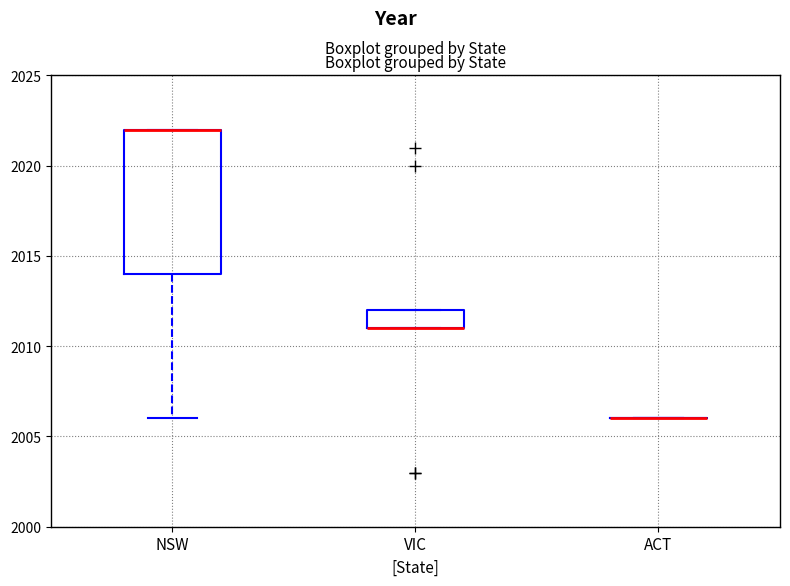

Reading left to right, transcribe this box plot: for each box, give where its median line is, the range the box spans, and where its two whiskers end, as read against the y-axis. The values are not printed on the chart, so give them approximately, as read against the axis.

NSW: median 2022 (drawn on the box's upper edge), box 2014 to 2022, whiskers 2006 to 2022
VIC: median 2011 (drawn on the box's lower edge), box 2011 to 2012, whiskers 2011 to 2012
ACT: box collapsed to a line at 2006, whiskers 2006 to 2006